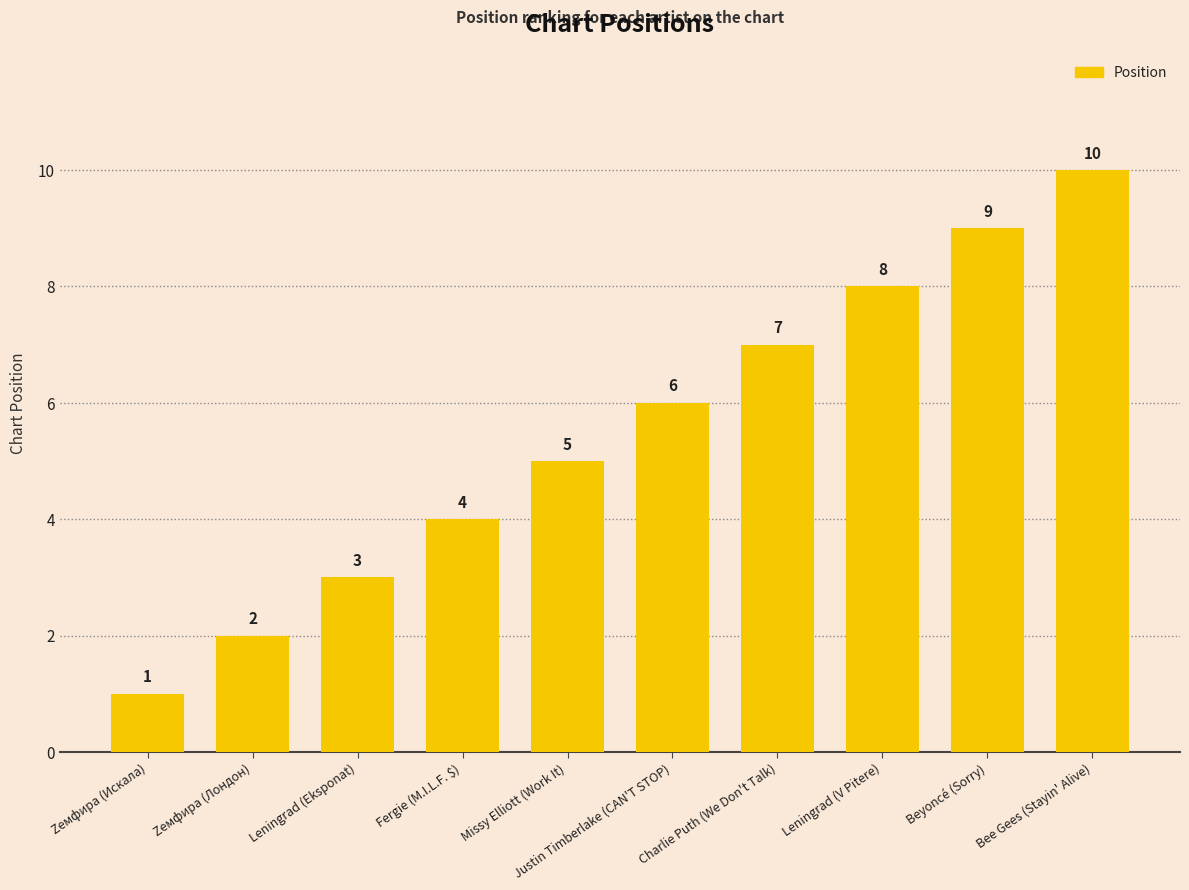

What is the average value?

6